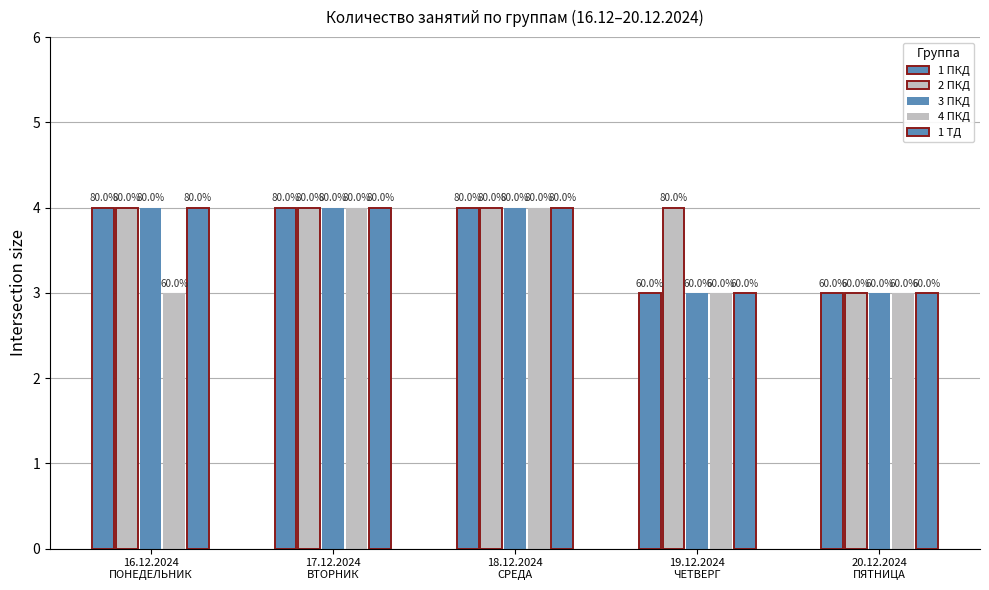

Reading left to right, transcribe all the data shown in this chart.

1 ПКД: 4	4	4	3	3
2 ПКД: 4	4	4	4	3
3 ПКД: 4	4	4	3	3
4 ПКД: 3	4	4	3	3
1 ТД: 4	4	4	3	3